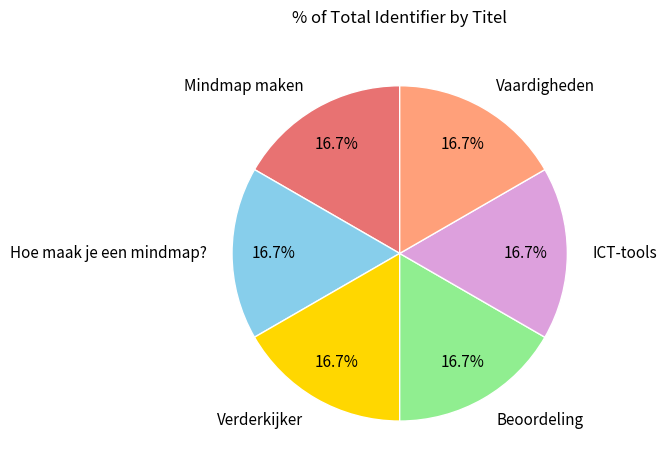

Is Hoe maak je een mindmap? the majority of the pie?

No